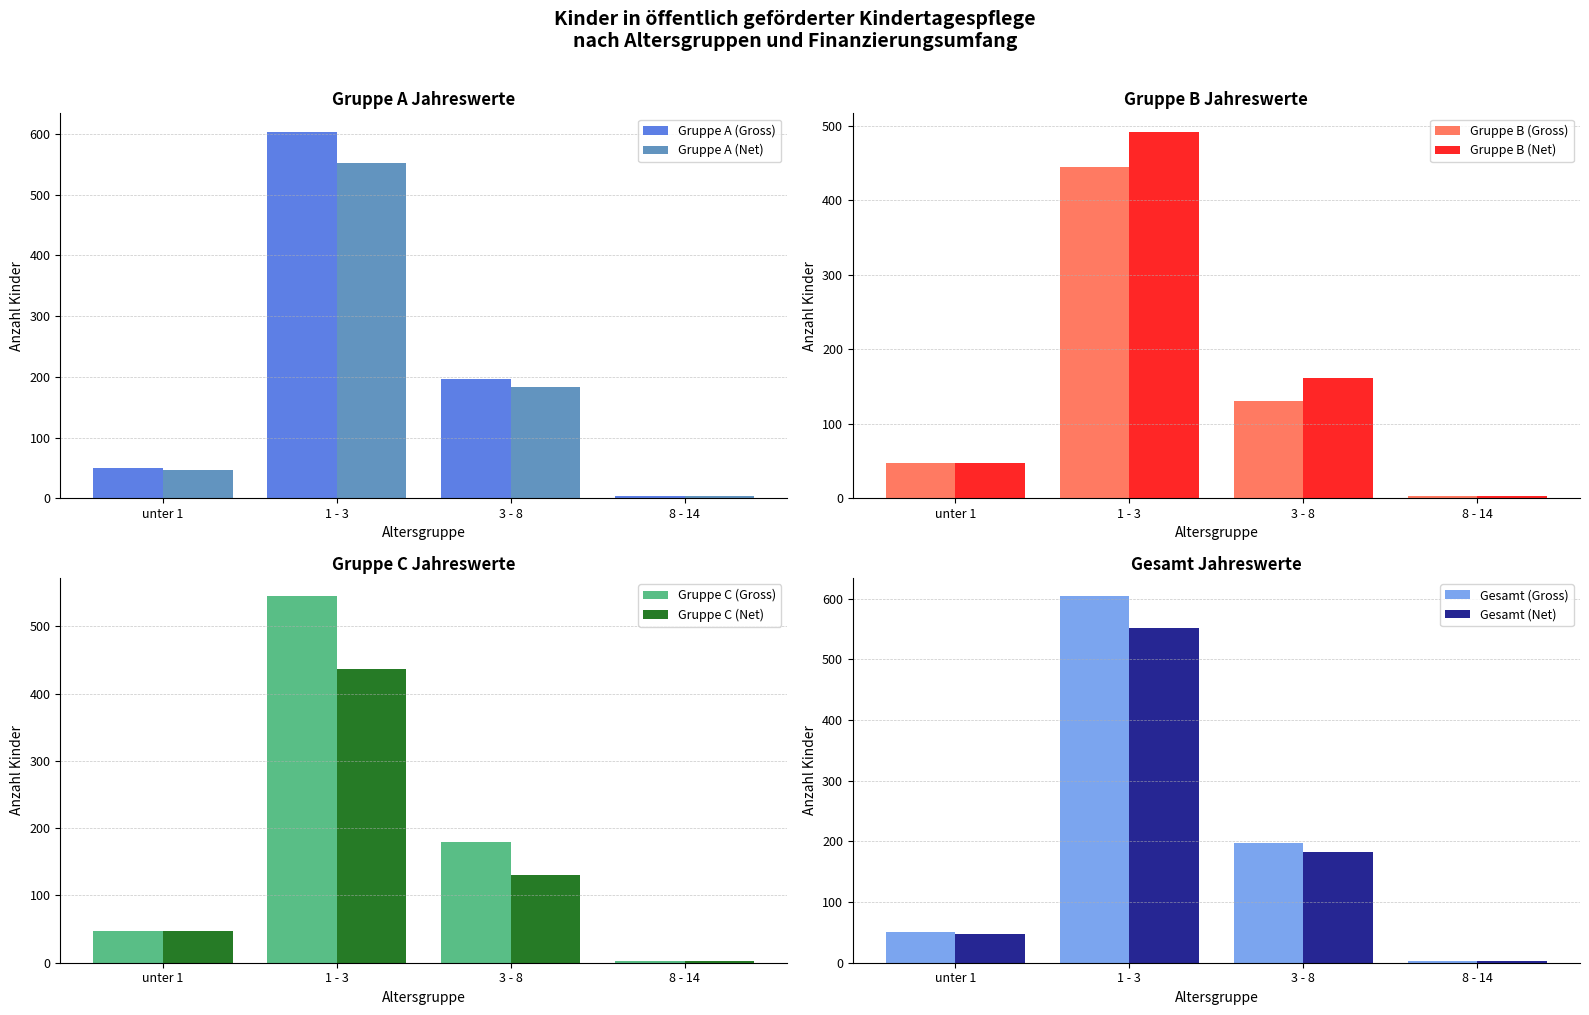

Is the value of Gruppe A (Net) at 8 - 14 greater than the value of Gruppe A (Gross) at 1 - 3?

No